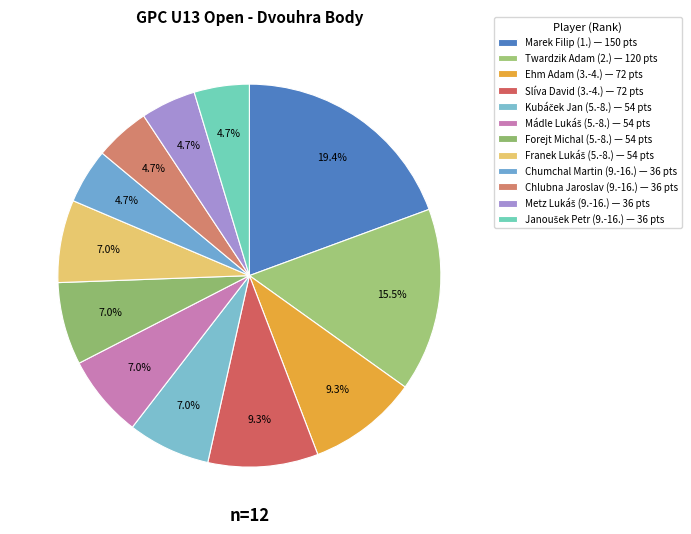

Count the number of slices in the pie.

12